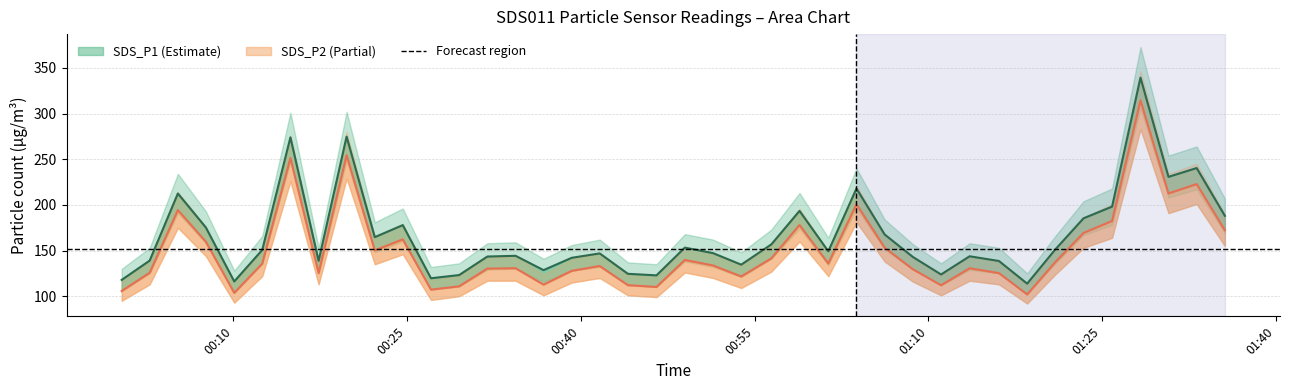

True or false: SDS_P2 and SDS_P1 cross at least once.

False